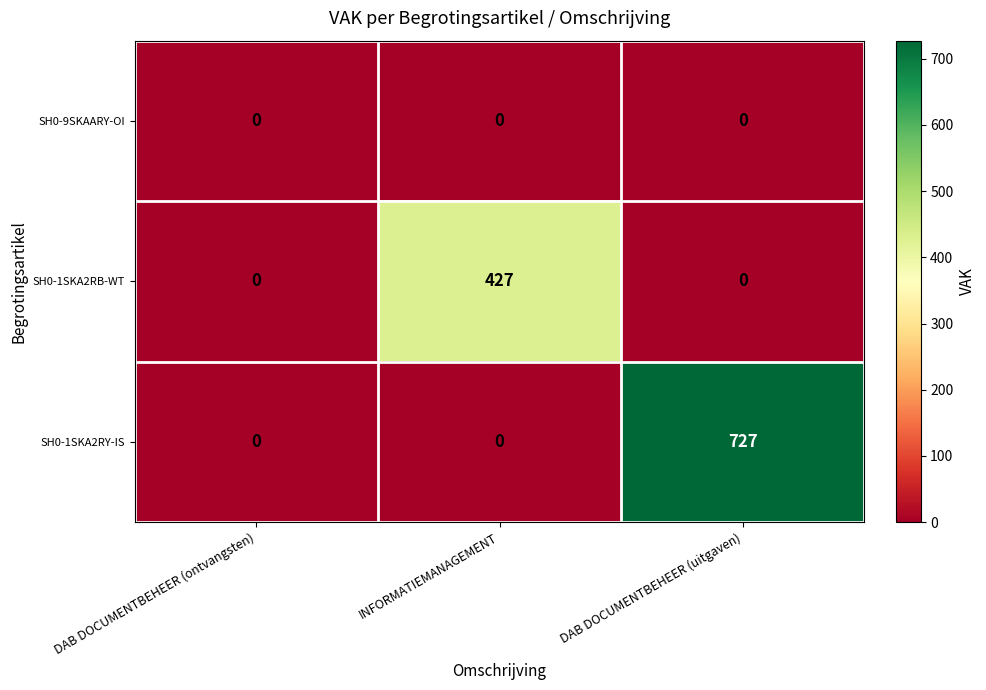

At which category does the chart reach its peak across all series?

DAB DOCUMENTBEHEER (uitgaven)